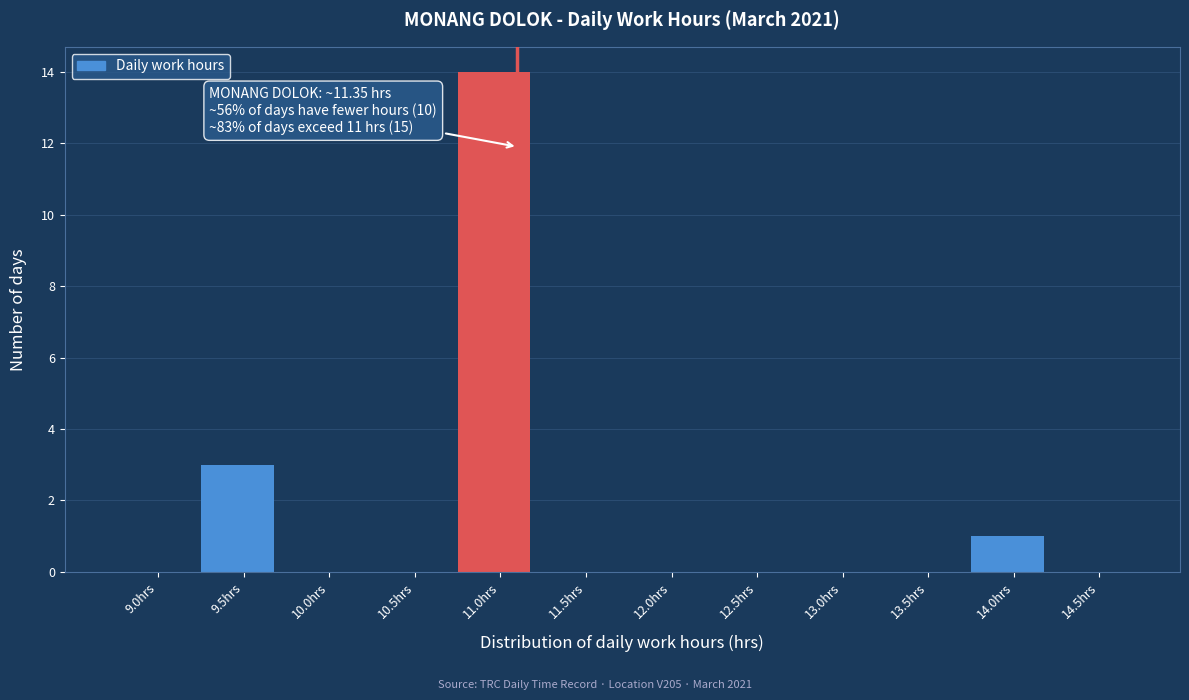

Reading right to left, transcribe all the data shown in this chart.

14.5hrs=0	14.0hrs=1	13.5hrs=0	13.0hrs=0	12.5hrs=0	12.0hrs=0	11.5hrs=0	11.0hrs=14	10.5hrs=0	10.0hrs=0	9.5hrs=3	9.0hrs=0